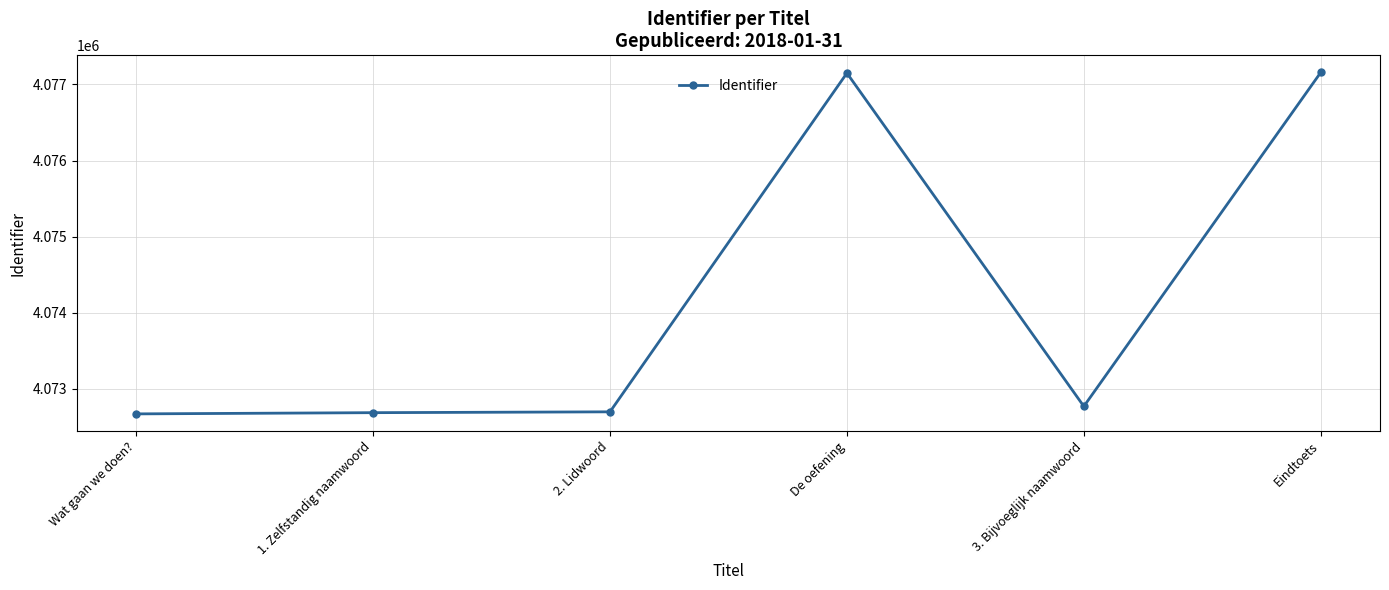

The value at Eindtoets is 2080183. True or false?

False